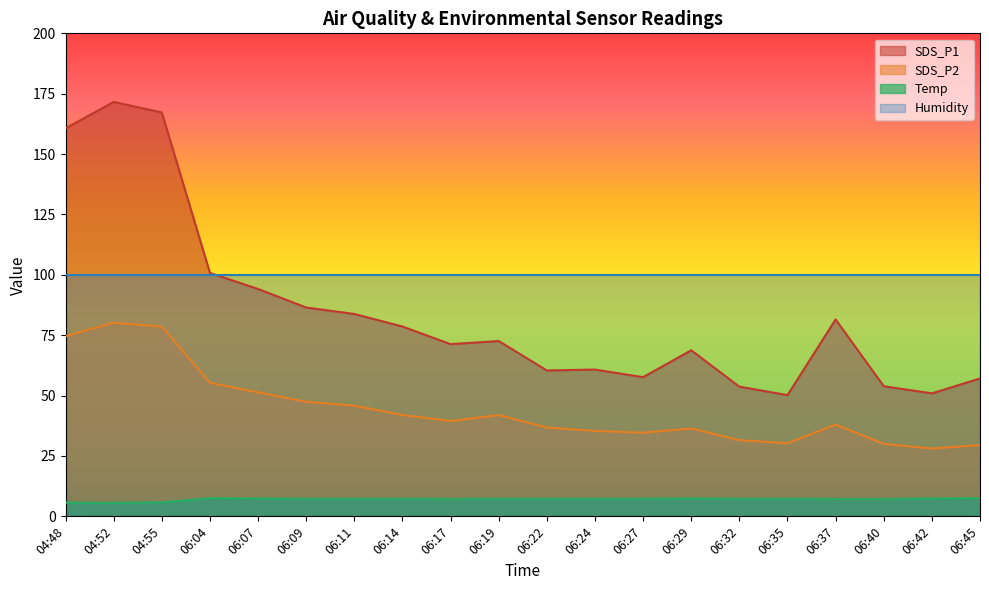

Which category has the lowest value in the SDS_P1 series?

06:35